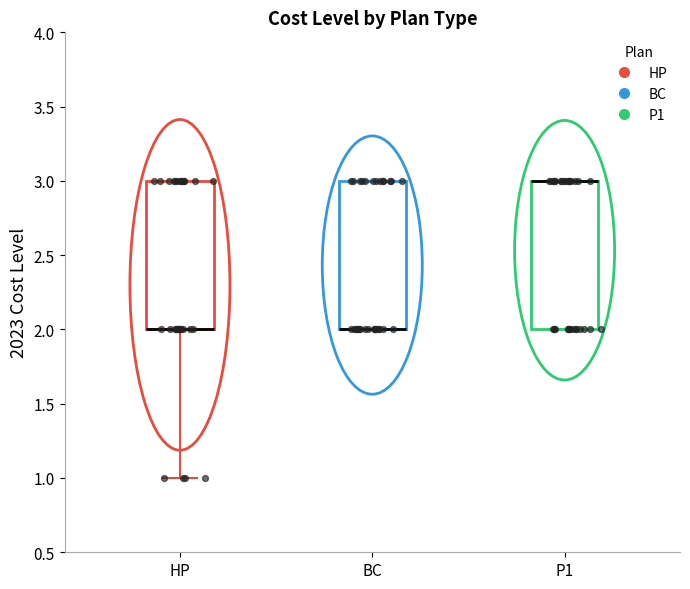

Reading left to right, read every box against the y-axis: the position of its median line, the range the box covers, and the ends of its whiskers. The values are not printed on the chart, so give them approximately, as read against the axis.

HP: median 2 (drawn on the box's lower edge), box 2 to 3, whiskers 1 to 3
BC: median 2 (drawn on the box's lower edge), box 2 to 3, whiskers 2 to 3
P1: median 3 (drawn on the box's upper edge), box 2 to 3, whiskers 2 to 3